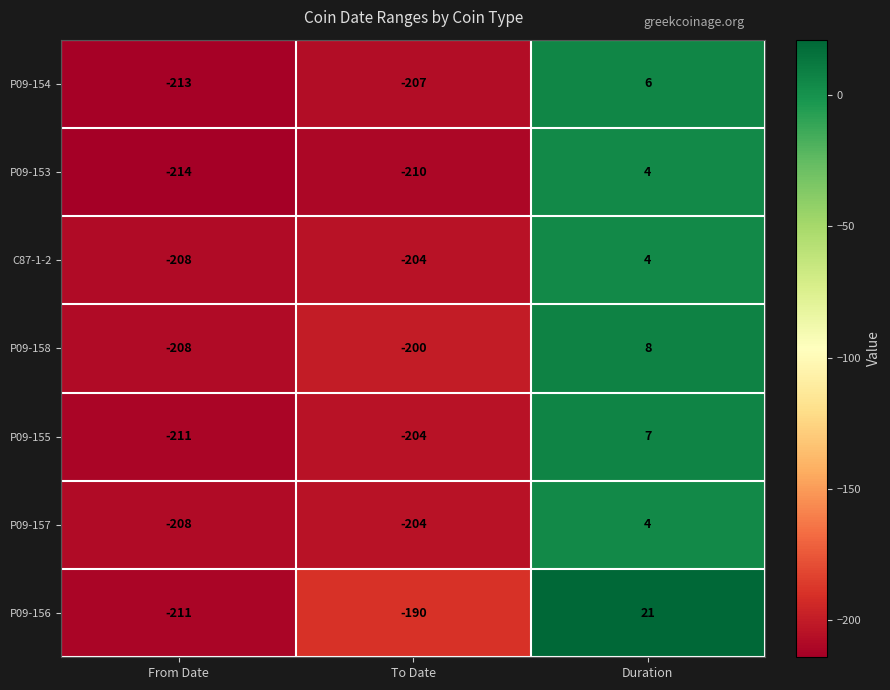

What is the average value of the P09-155 series?

-136